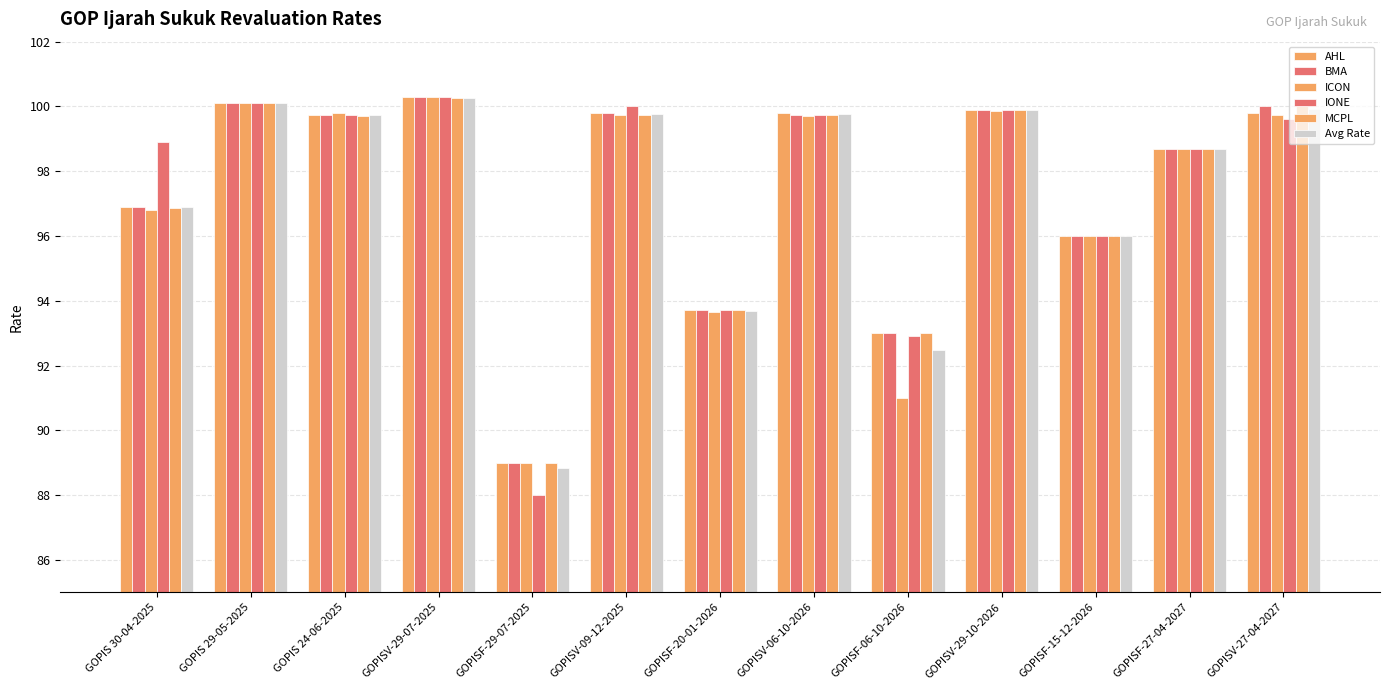

What is the difference between the maximum and minimum values in the Avg Rate series?

11.4